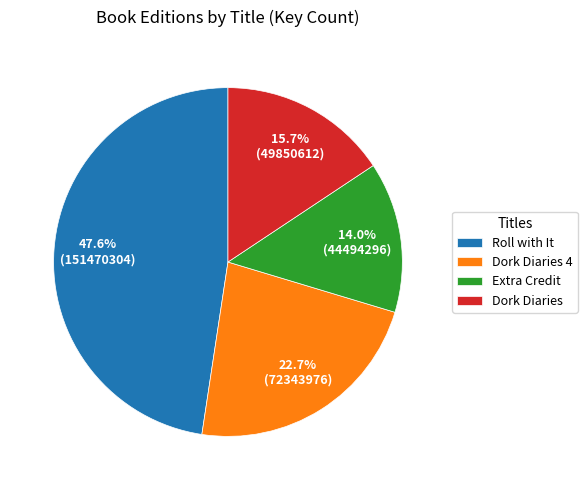

What is the ratio of the value at Extra Credit to the value at Dork Diaries?

0.9